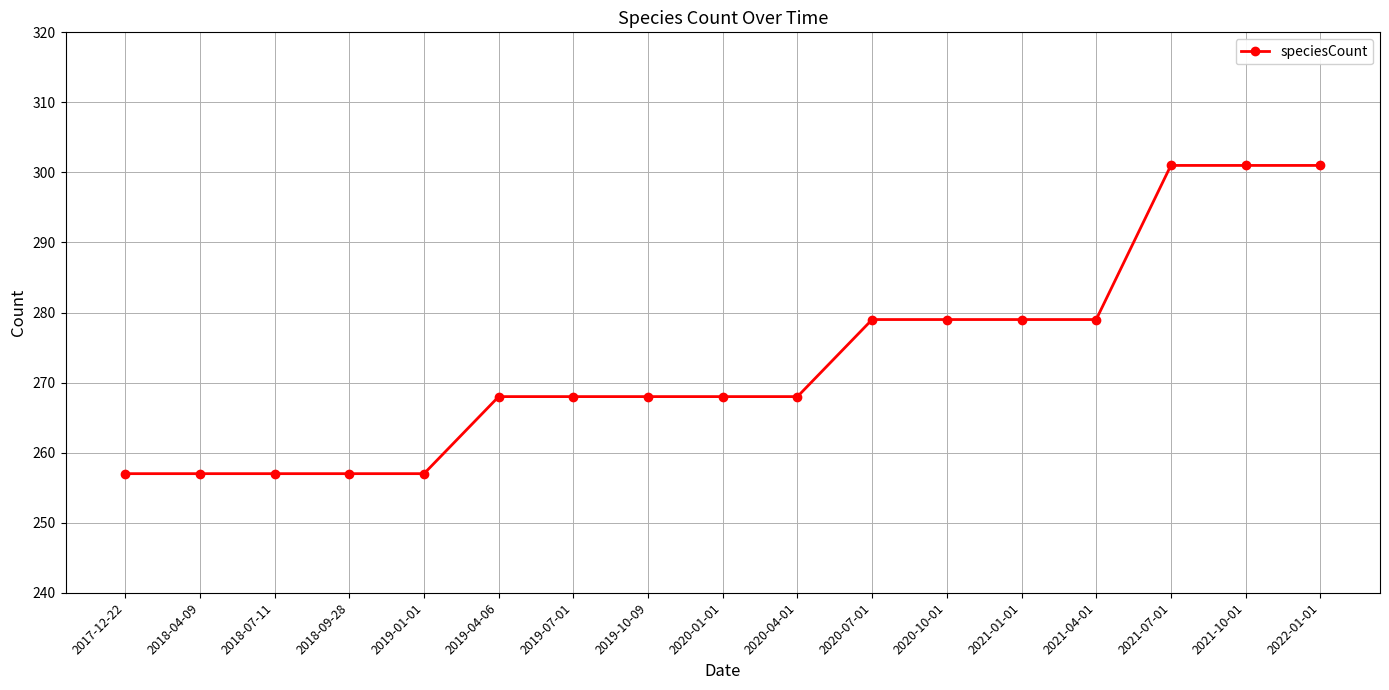

Approximately how many times larger is the value at 2018-09-28 compared to 2020-07-01?

0.9